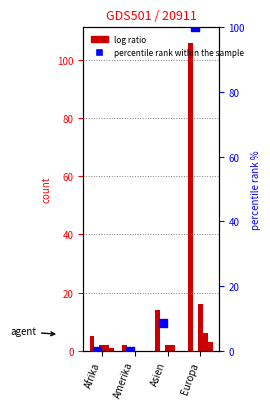

At which category is the sum across all series the highest?

Europa